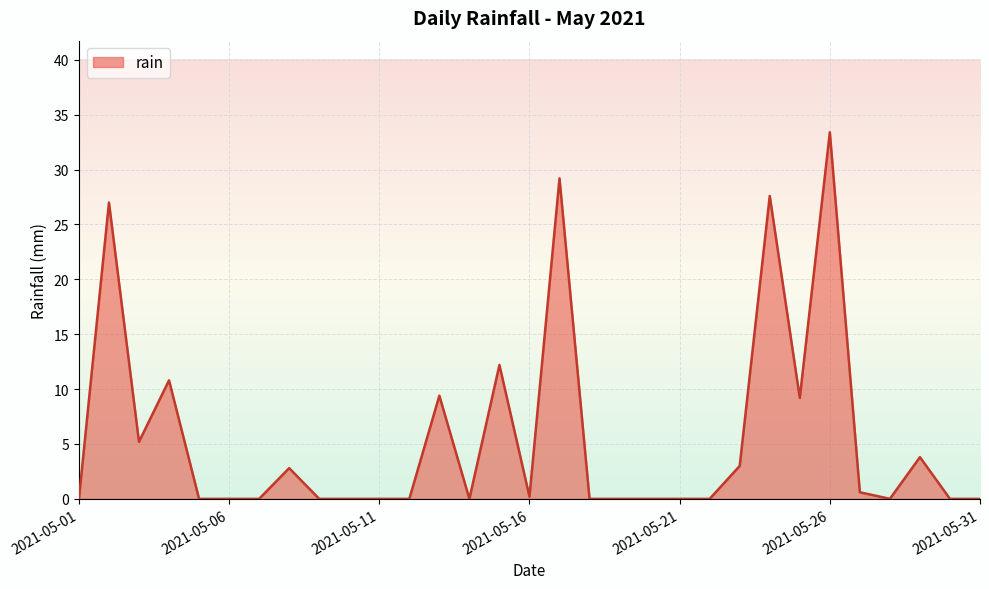

What is the greatest value displayed?

33.4